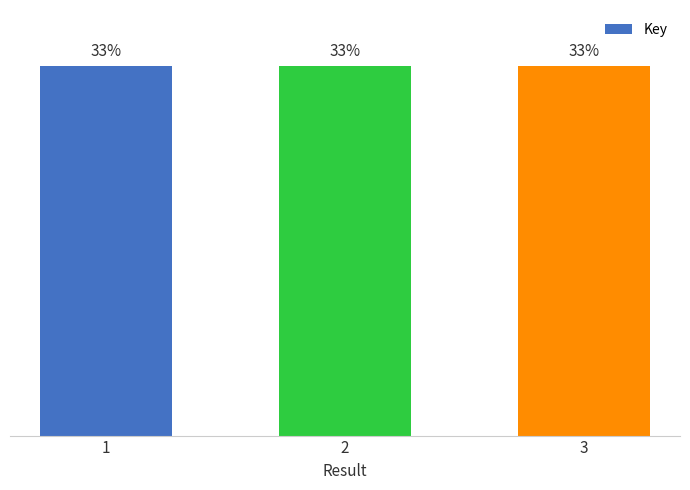

Between 2 and 3, which is larger?

3